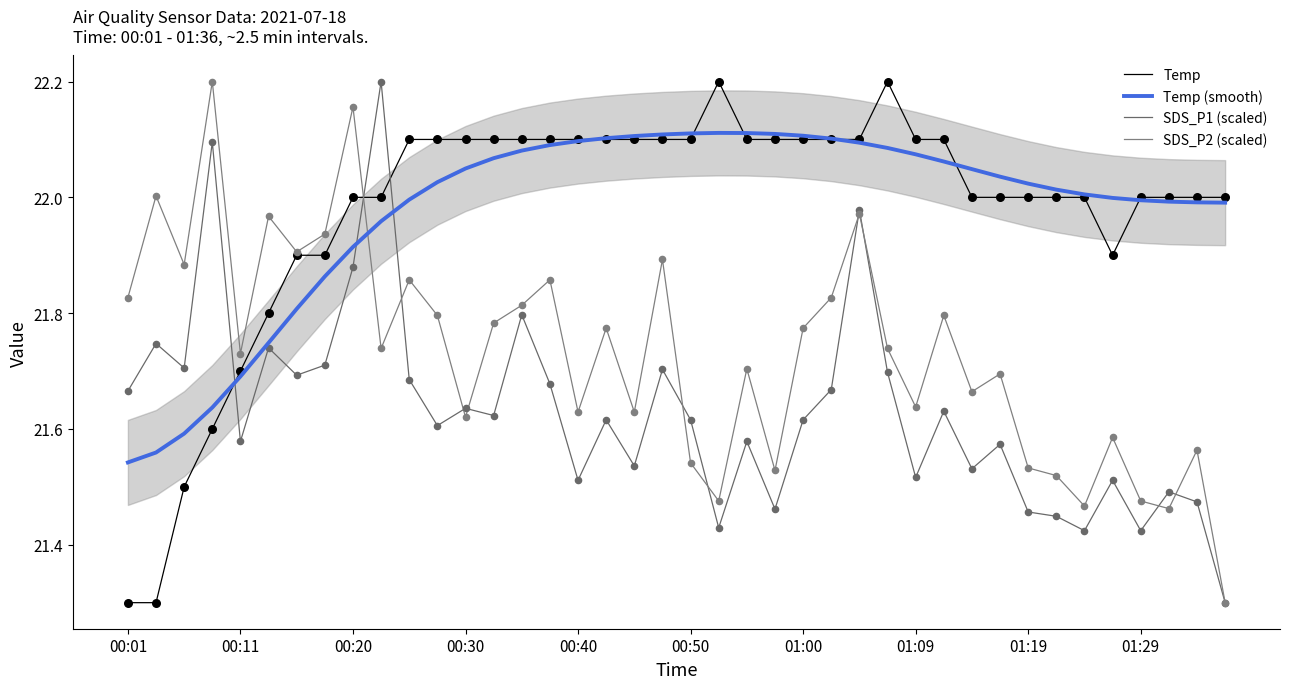

Which series has the largest Y range (max minus min)?

Temp